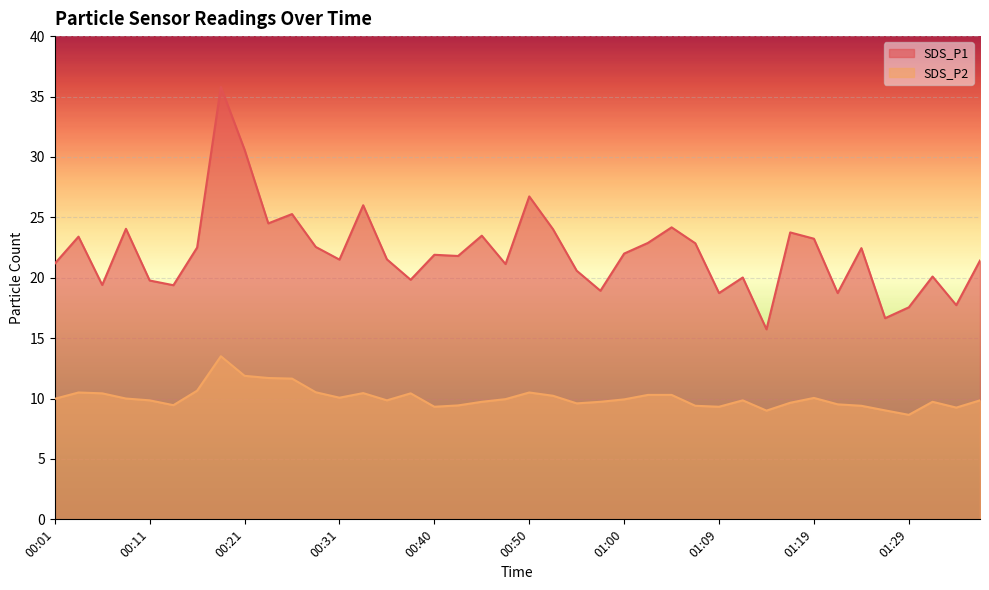

True or false: SDS_P1 and SDS_P2 intersect in this chart.

False